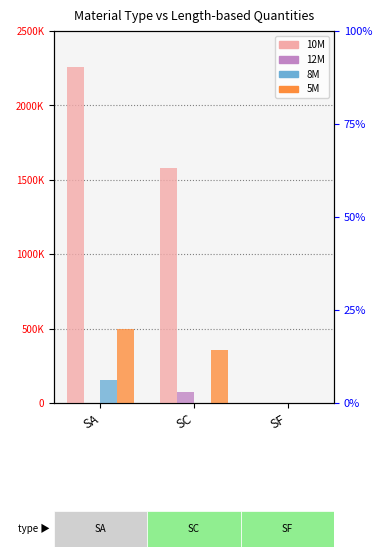

The 12M series shows 463 at SA. True or false?

False